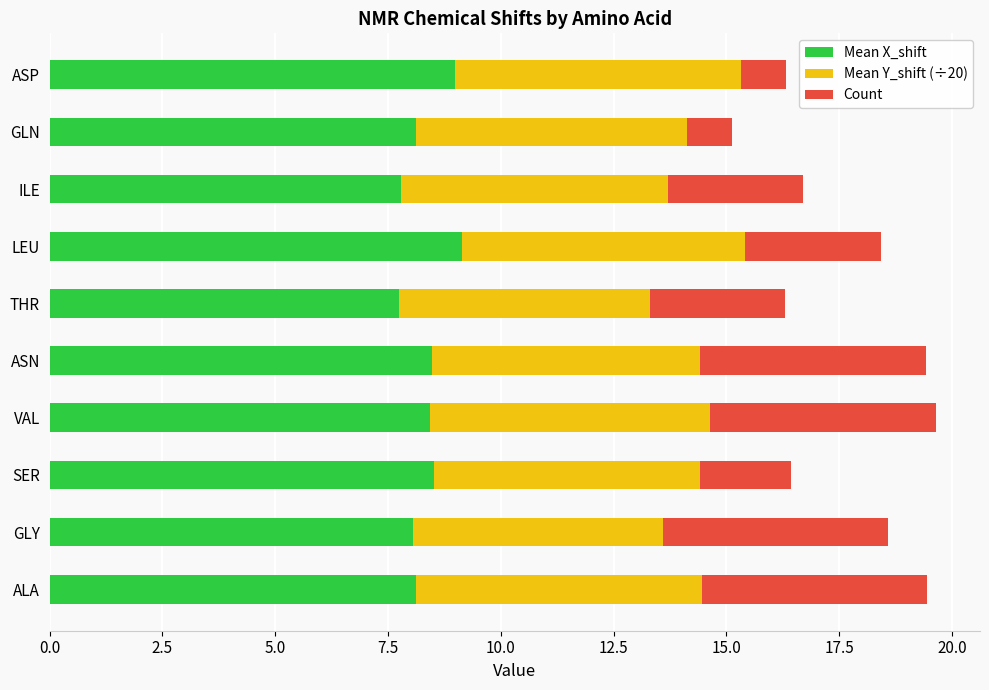

The value of Mean X_shift at SER is 8.5. True or false?

True